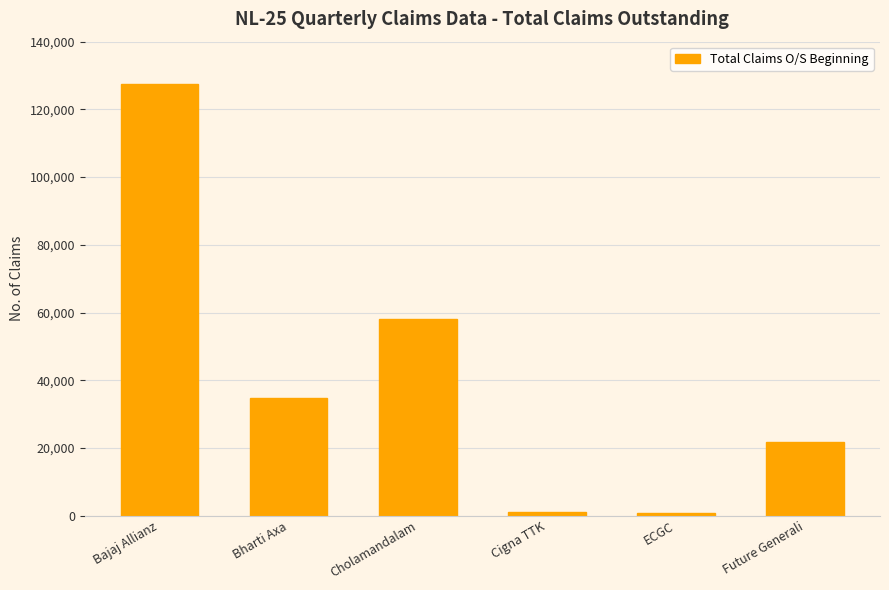

True or false: the data shows 34813 at Bharti Axa.

True